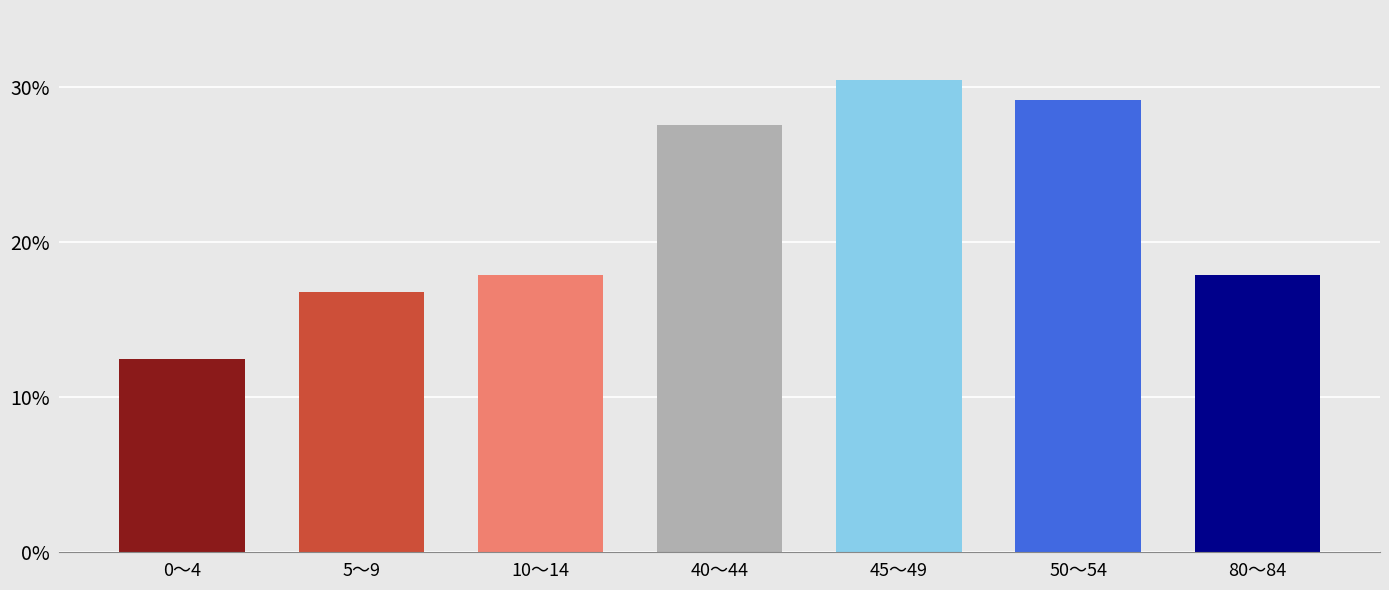

List the labels in order of value, smallest first.

0～4, 5～9, 10～14, 80～84, 40～44, 50～54, 45～49